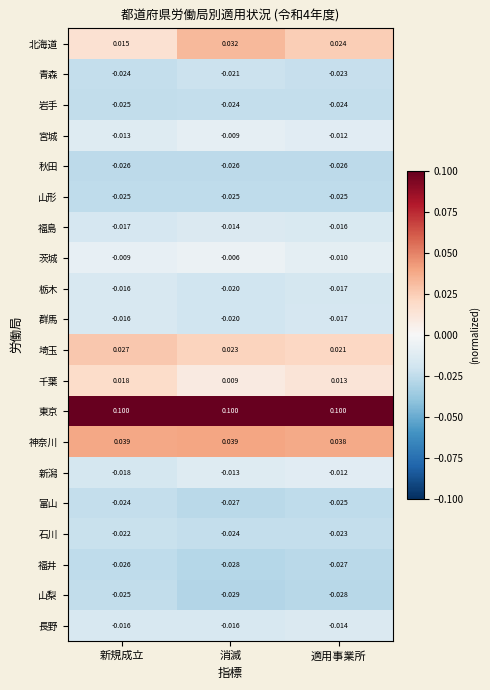

Count the number of data series in this chart.

20